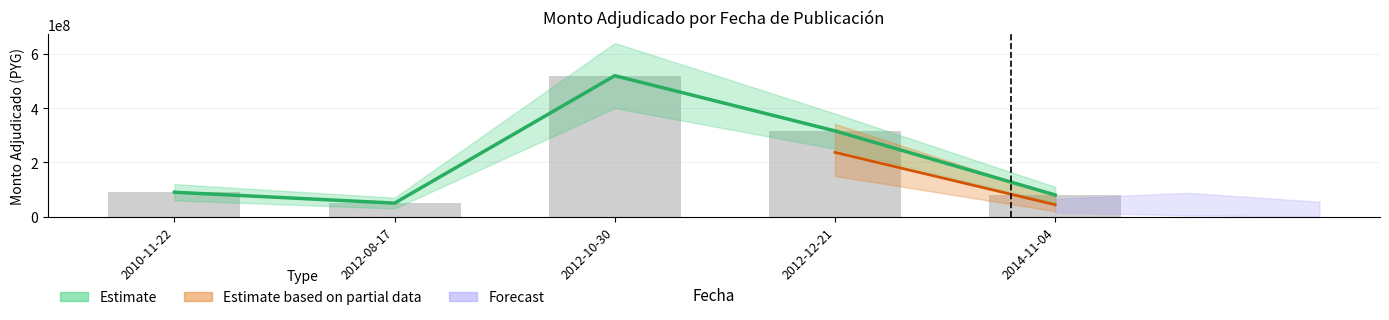

What is the label of the 2nd bar from the left?

2012-08-17